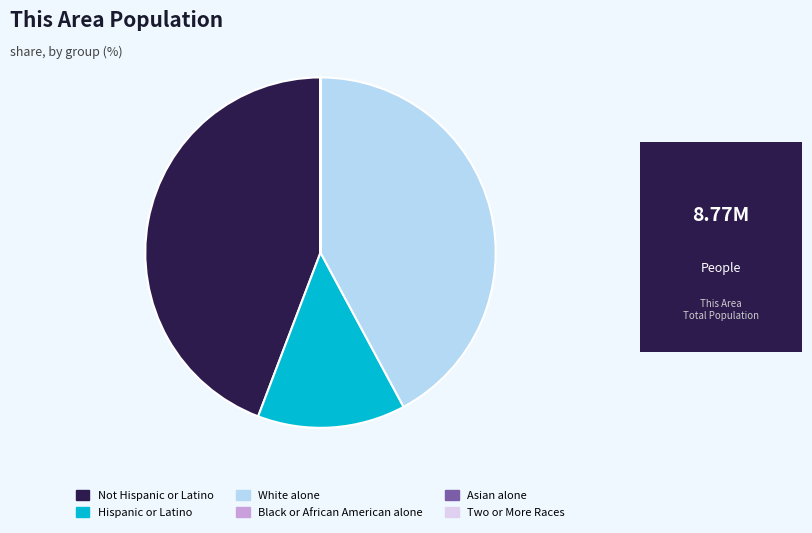

Is there any slice that represents more than half of the pie?

No